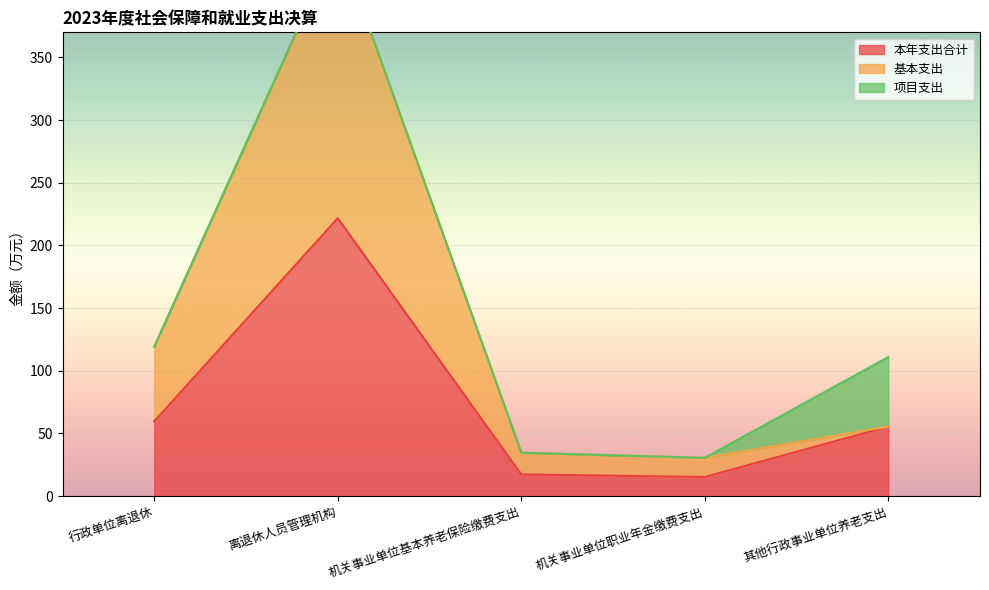

At which category is the sum across all series the highest?

离退休人员管理机构